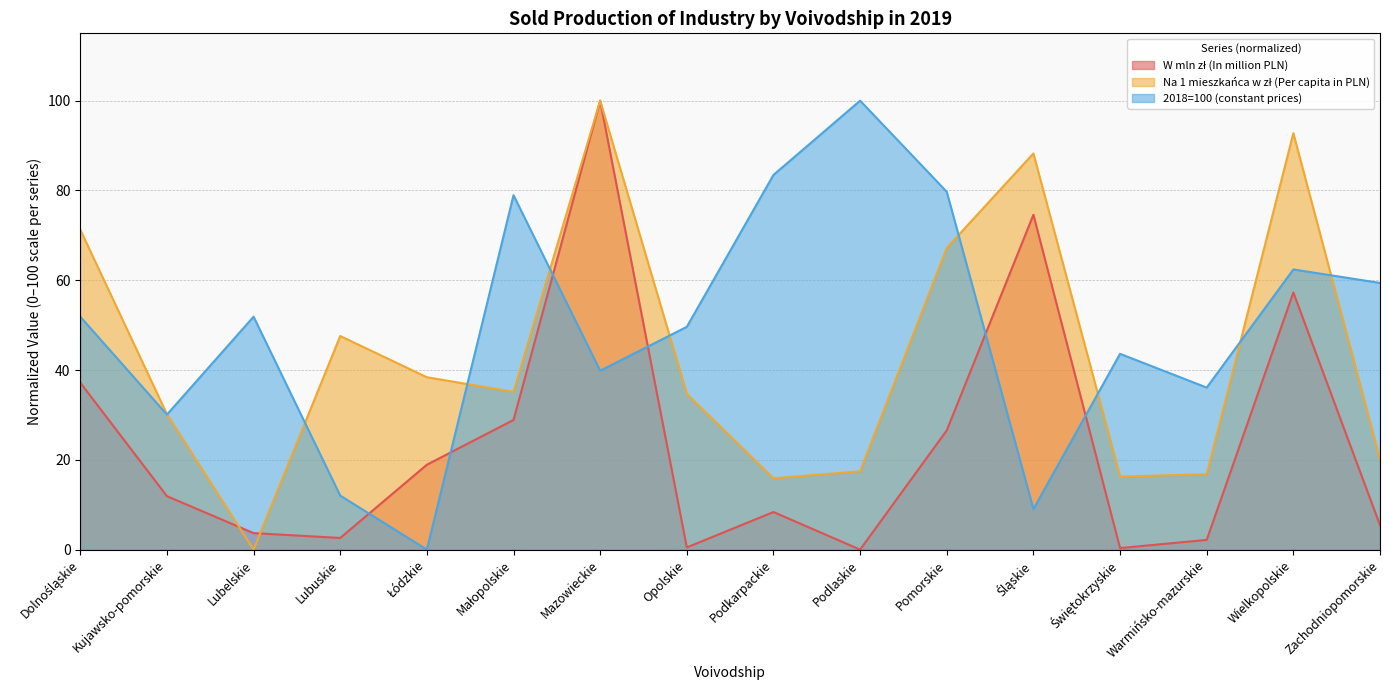

What is the difference between the second highest and second lowest values in the W mln zł (In million PLN) series?

74.2